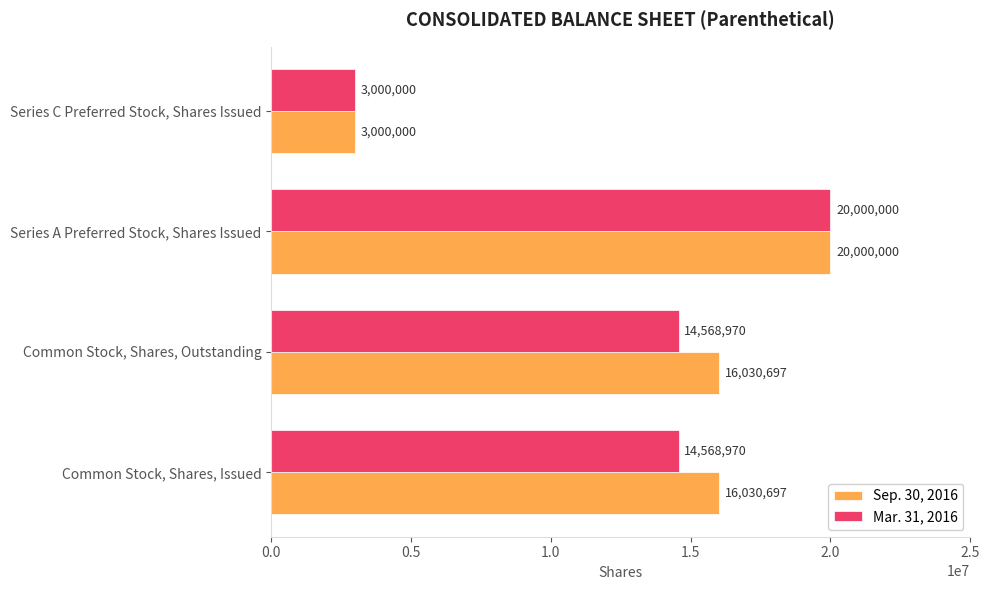

Which series has the largest total across all categories?

Sep. 30, 2016